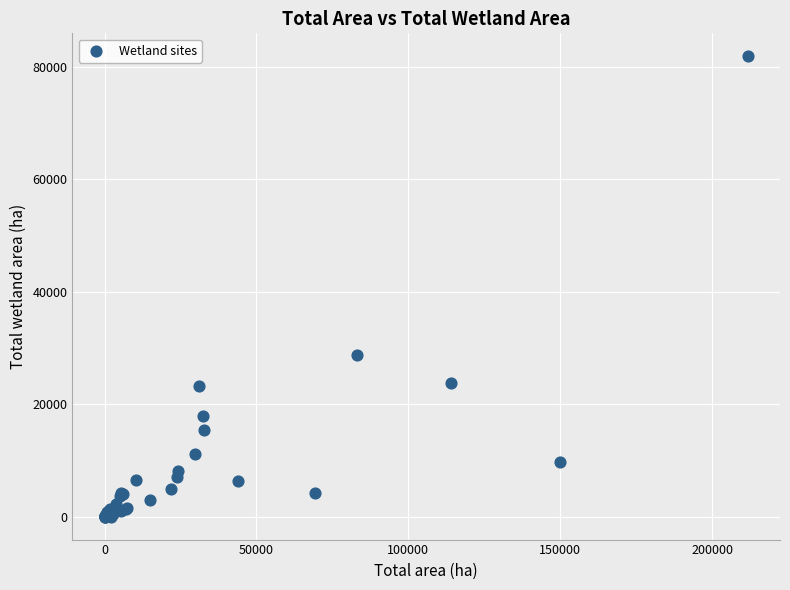

What Y value in the scatter plot is closest to 40936?

28778